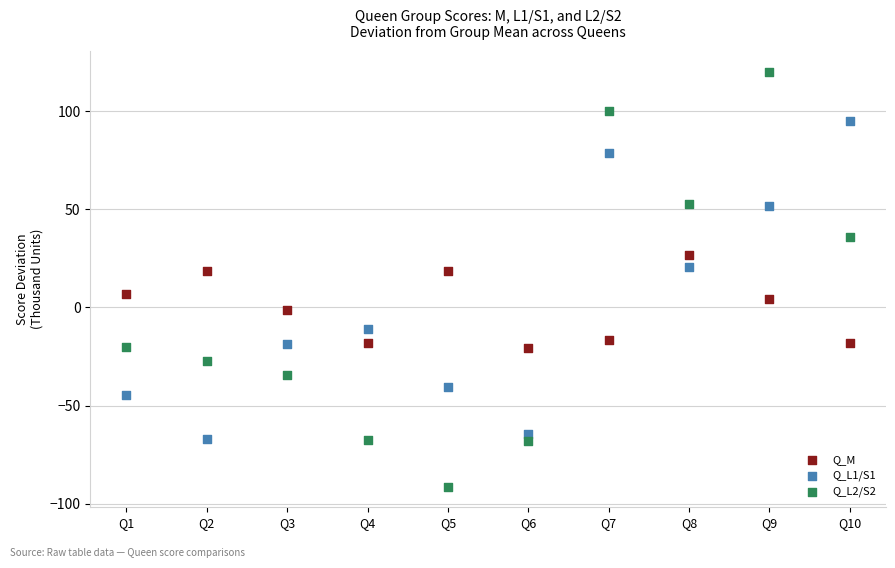

Across all data points, what is the range of Y values (max minus min)?

211.1